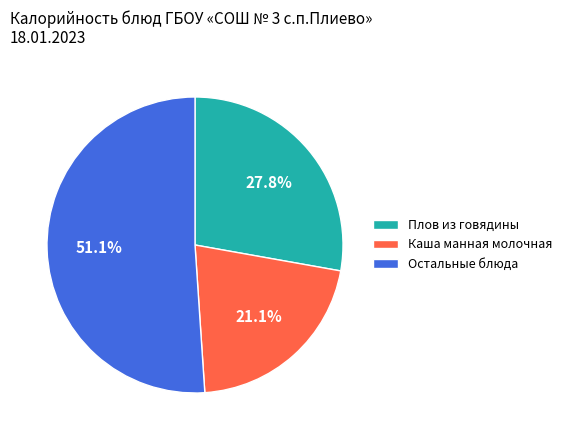

Rank the categories by value from highest to lowest.

Остальные блюда, Плов из говядины, Каша манная молочная